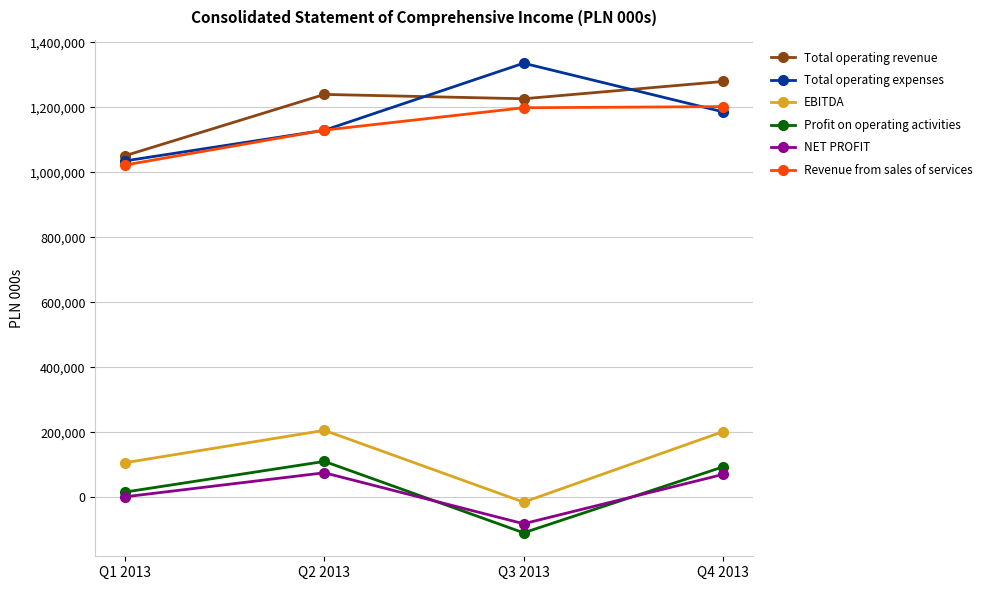

Which category has the lowest value in the Revenue from sales of services series?

Q1 2013